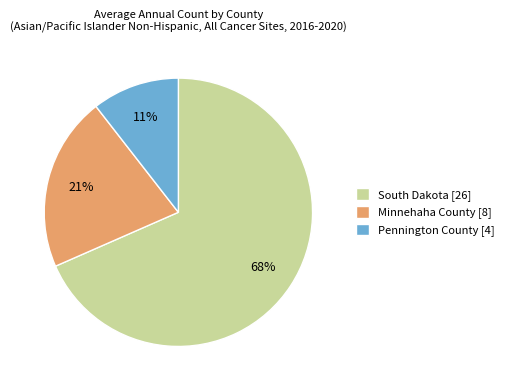

To the nearest percent, what is the average slice percentage?

33%